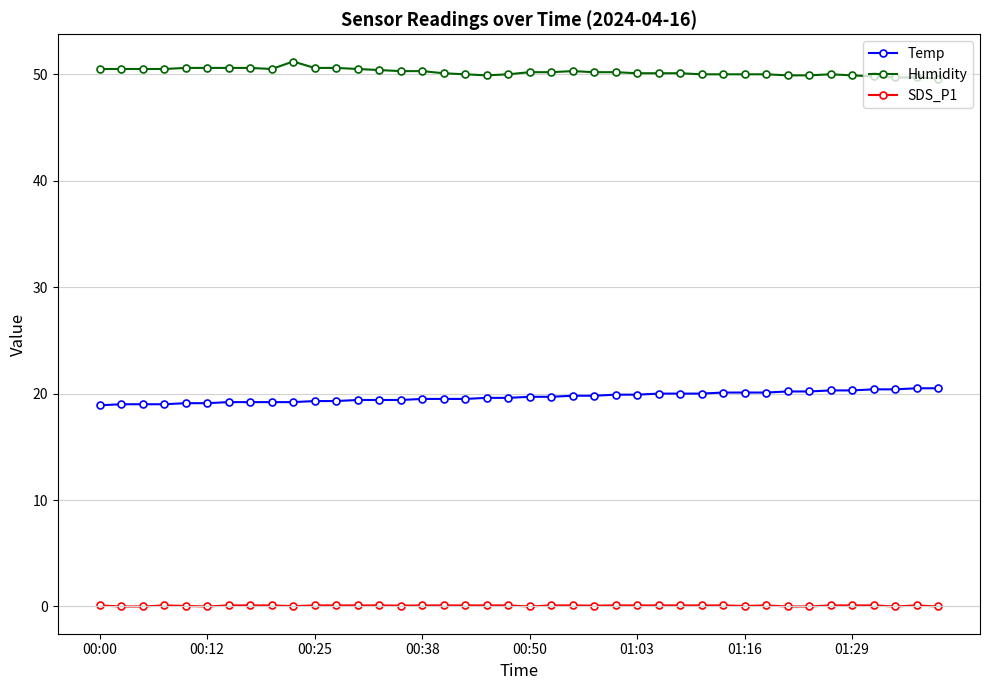

What is the sum of all Temp values?

787.3